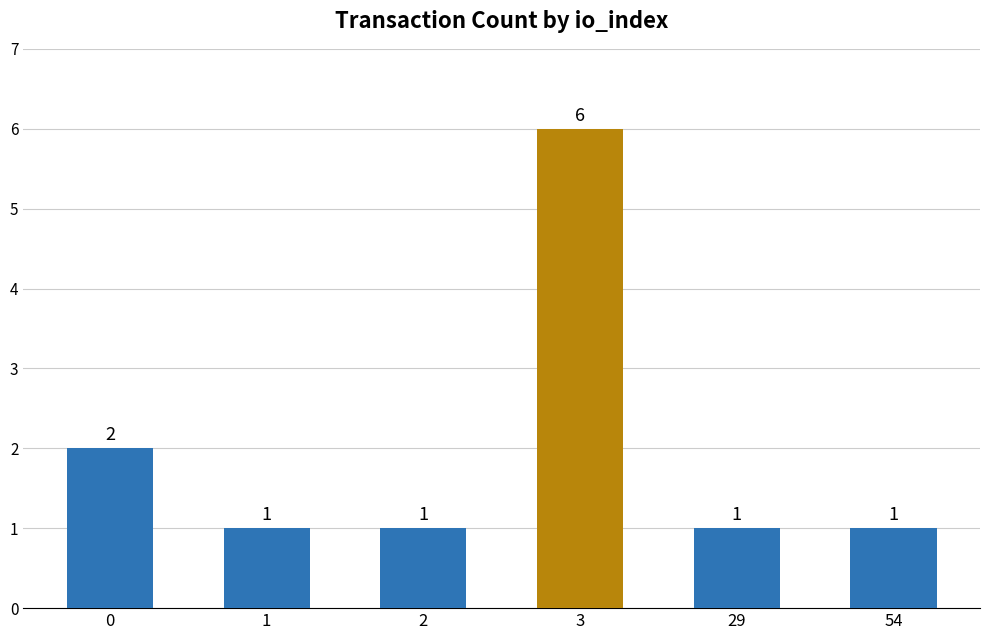

Is it true that the value at 1 is 2?

False